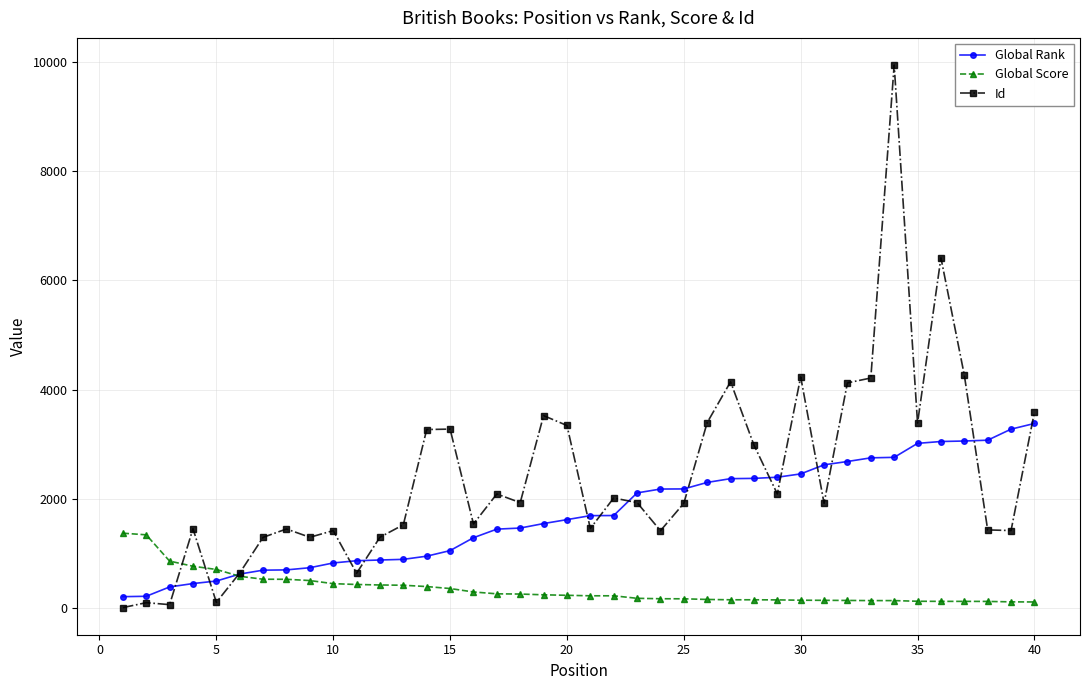

Rank the series by their average value, from lowest to highest.

Global Score, Global Rank, Id